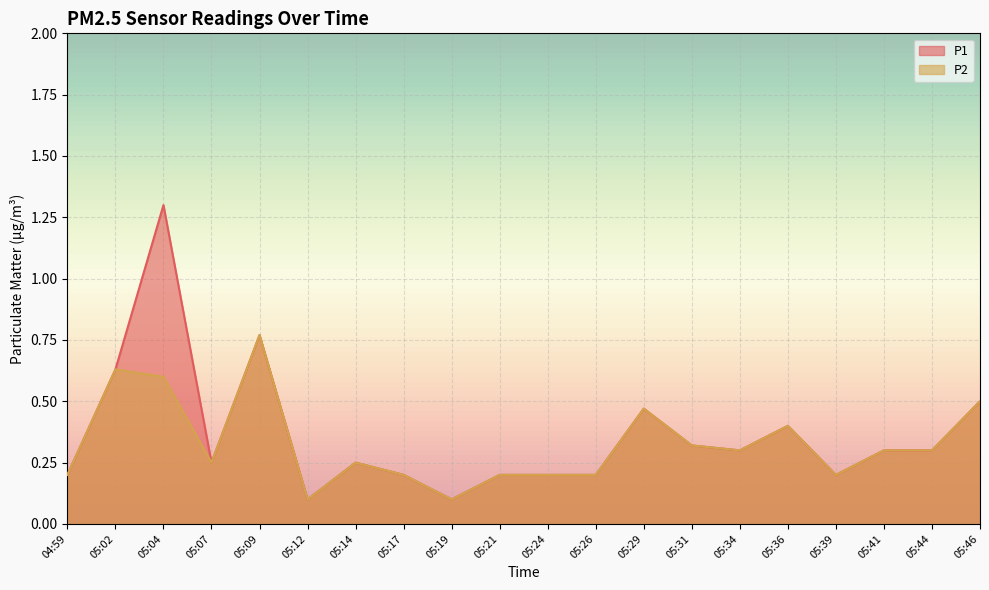

Which category has the highest value across all series?

05:04